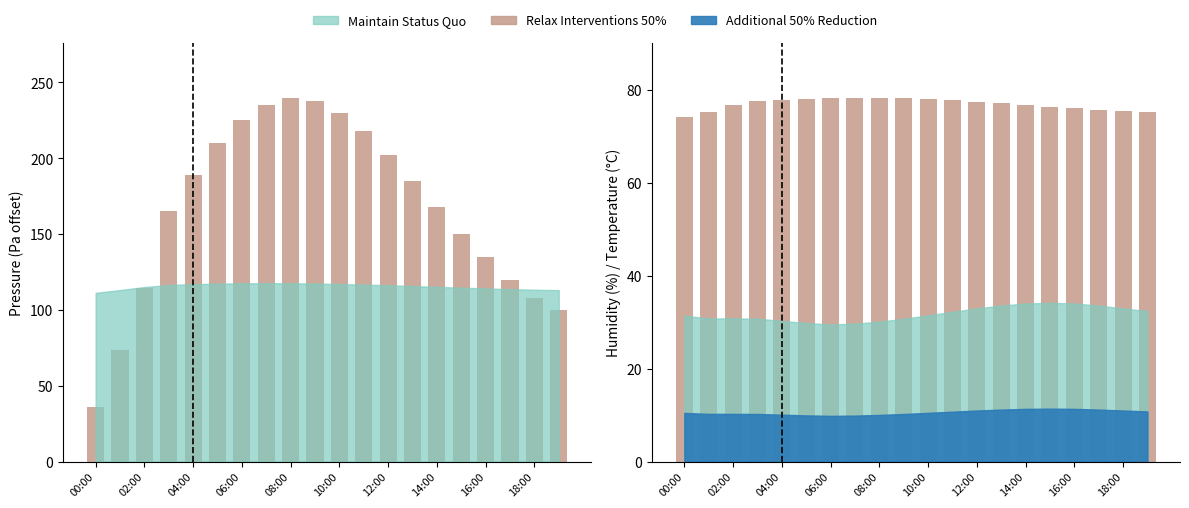

What is the difference between the values at 12:00 and 08:00?

0.9